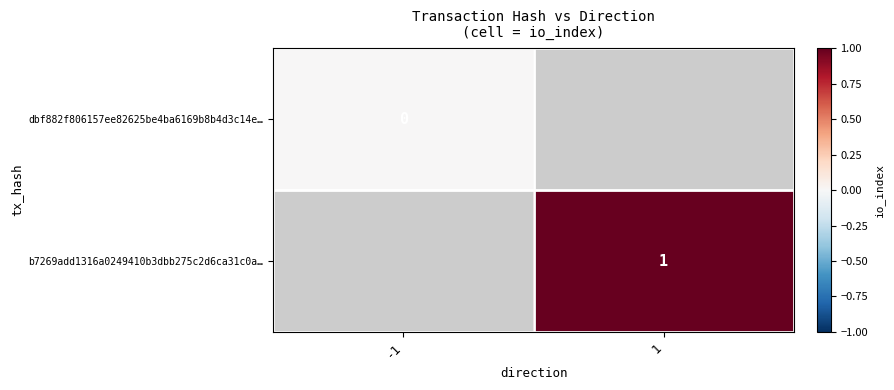

Which has a higher value, -1 or 1?

1